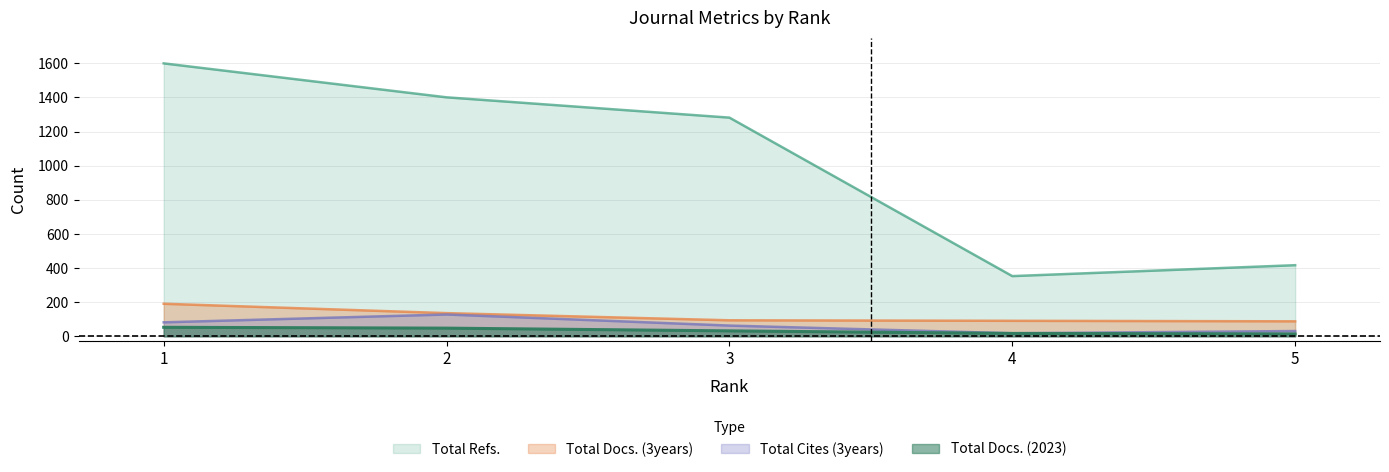

Count the number of data series in this chart.

4